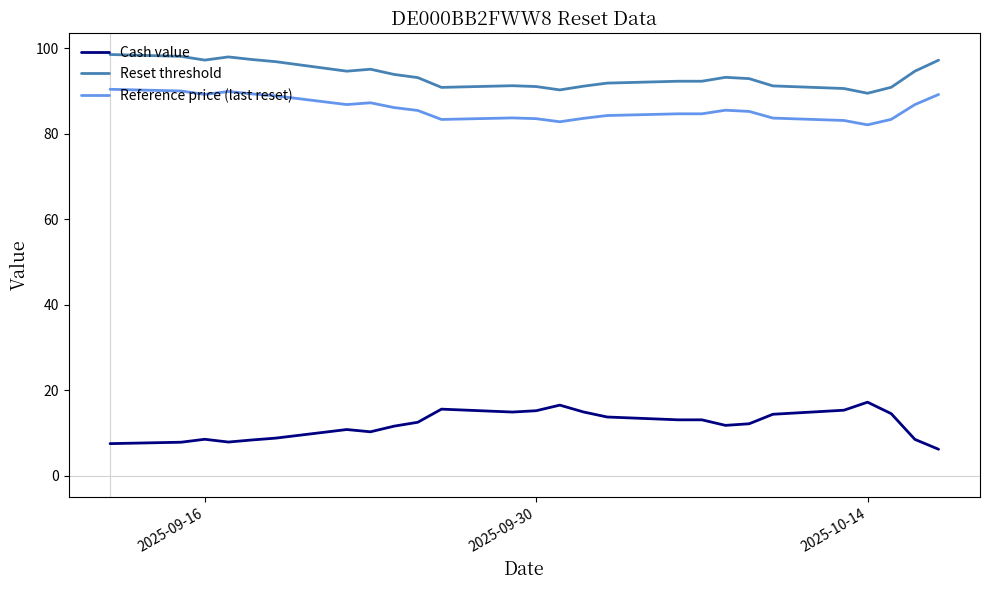

Rank the series by their maximum value, from highest to lowest.

Reset threshold, Reference price (last reset), Cash value